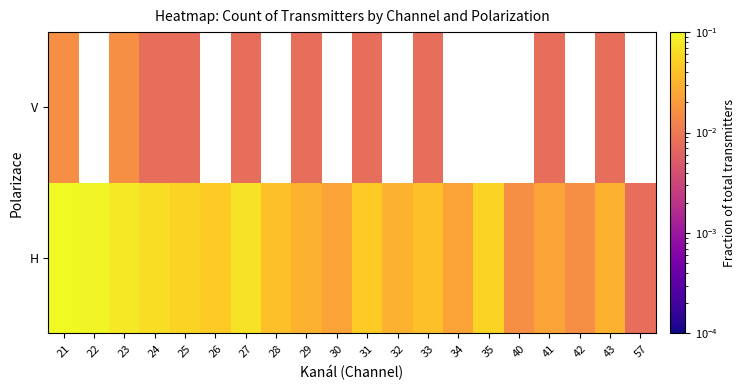

How many values in V are above zero?

10